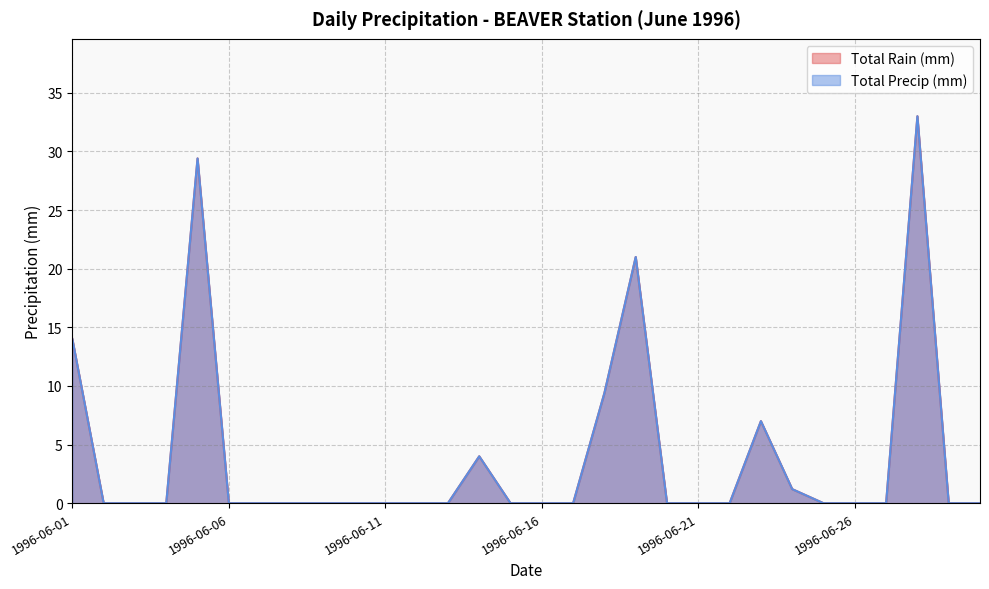

Reading right to left, transcribe all the data shown in this chart.

Total Rain (mm): 0.0	0.0	33.0	0.0	0.0	0.0	1.2	7.0	0.0	0.0	0.0	21.0	9.4	0.0	0.0	0.0	4.0	0.0	0.0	0.0	0.0	0.0	0.0	0.0	0.0	29.4	0.0	0.0	0.0	14.0
Total Precip (mm): 0.0	0.0	33.0	0.0	0.0	0.0	1.2	7.0	0.0	0.0	0.0	21.0	9.4	0.0	0.0	0.0	4.0	0.0	0.0	0.0	0.0	0.0	0.0	0.0	0.0	29.4	0.0	0.0	0.0	14.0